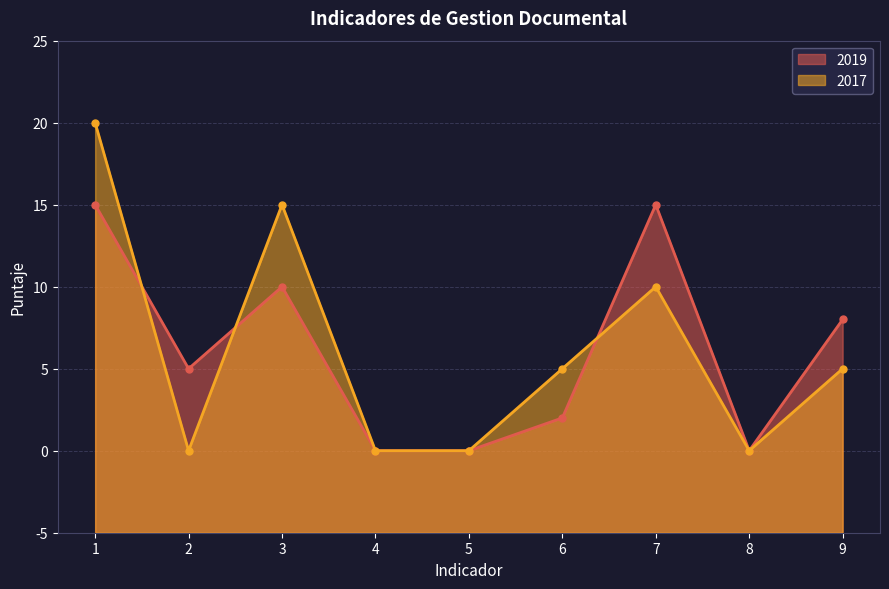

Where is 2017 nearest to the value 15?

7